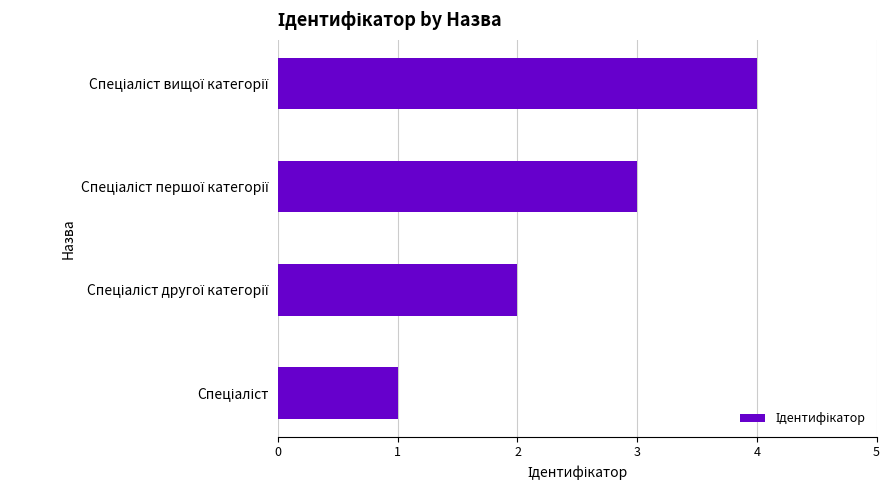

What is the difference between the maximum and minimum values?

3